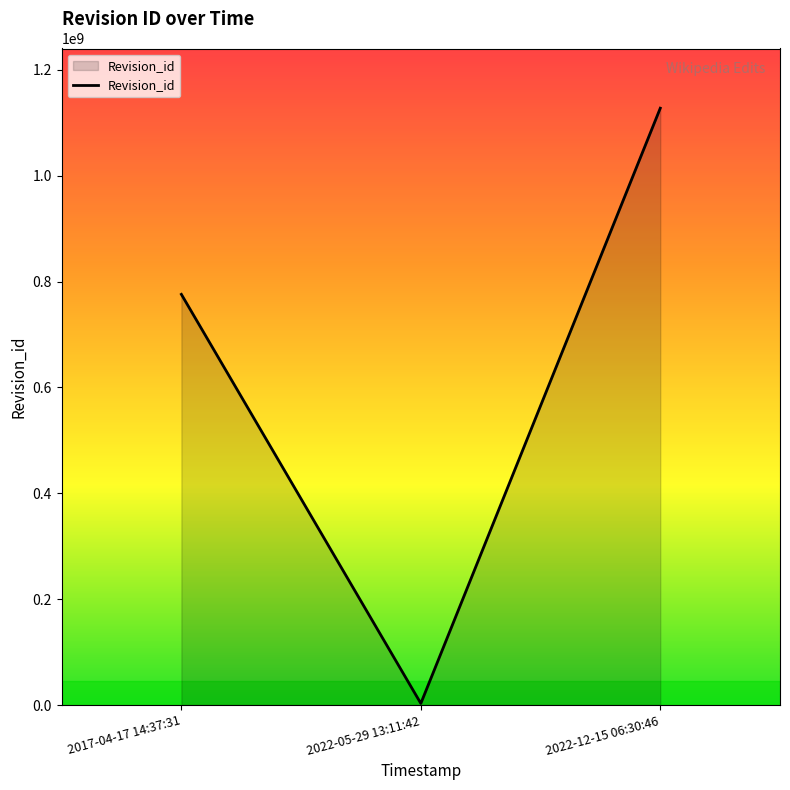

Between 2022-12-15 06:30:46 and 2017-04-17 14:37:31, which is larger?

2022-12-15 06:30:46